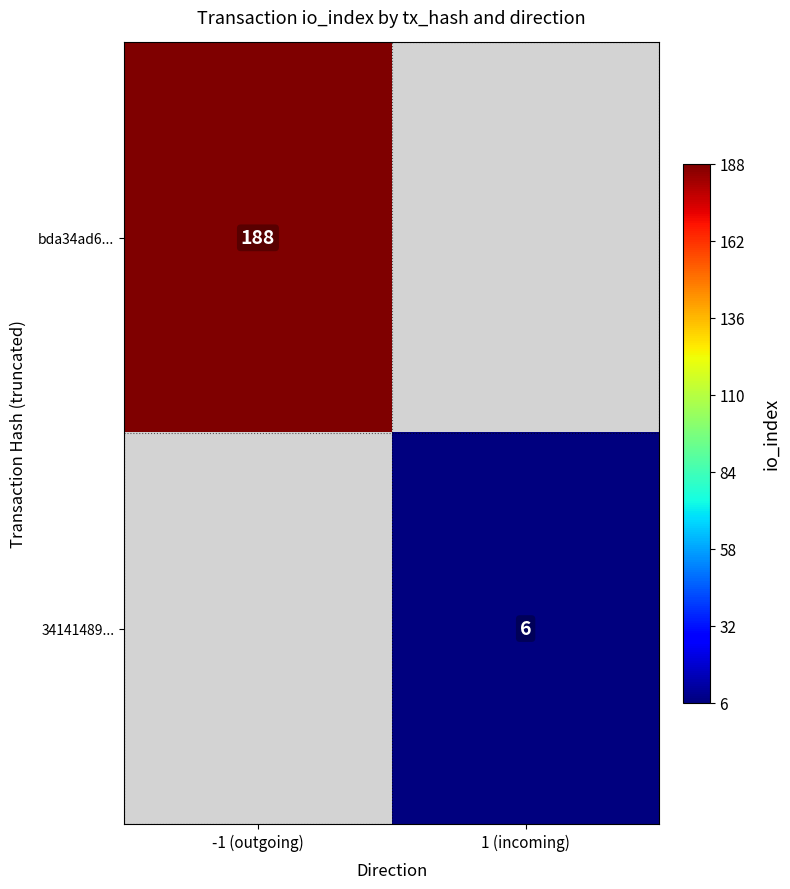

Is it true that bda34ad6... equals 188 at -1 (outgoing)?

True